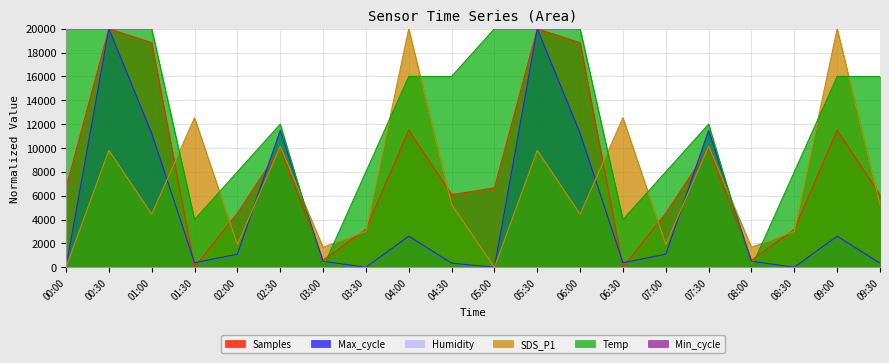

Does the chart have visible grid lines?

Yes